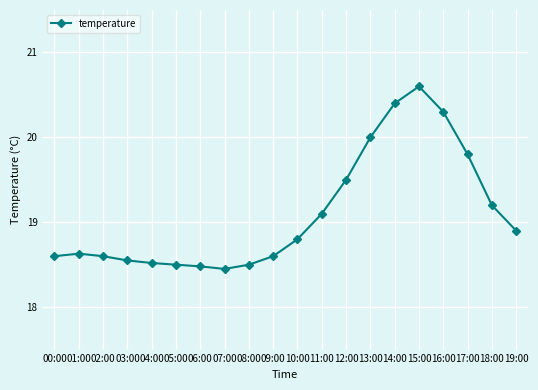

True or false: there are more than 0 points higher than both neighbors.

True